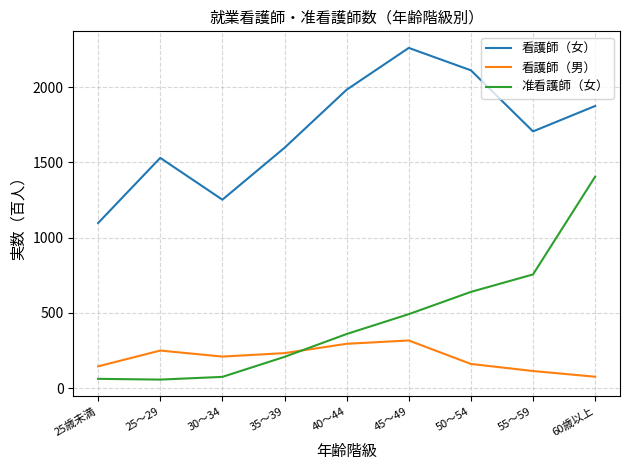

What is the difference between the highest and lowest values at 60歳以上?

1800